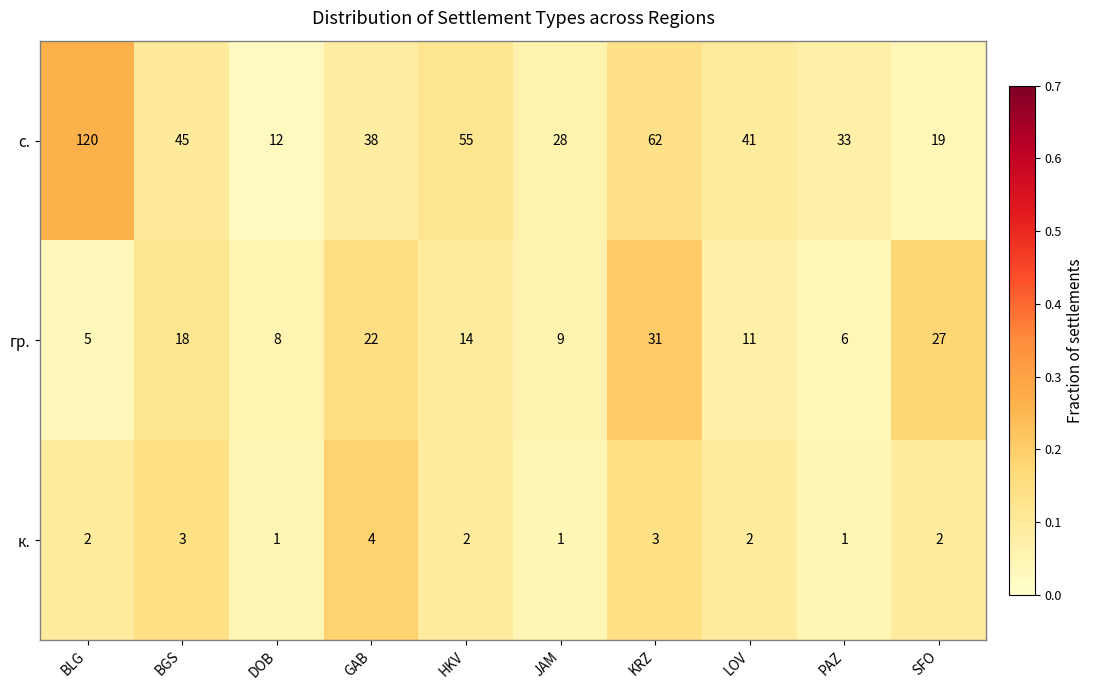

Which series changed the most between HKV and PAZ?

с.